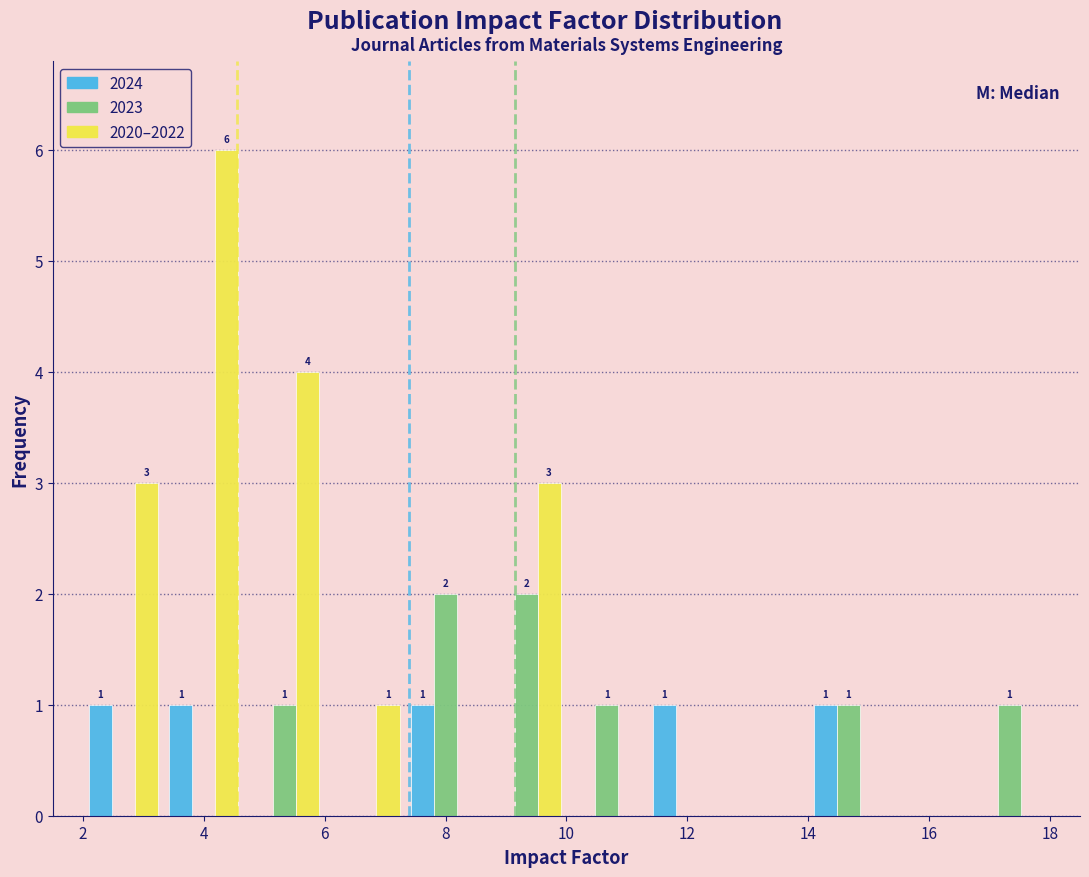

In the 2020–2022 series, which range on the x-axis has the tallest bar?

3.4 to 4.6